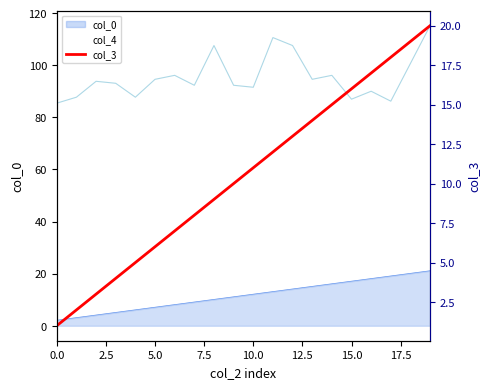

What is the change in value from 2.5 to 13?

+12